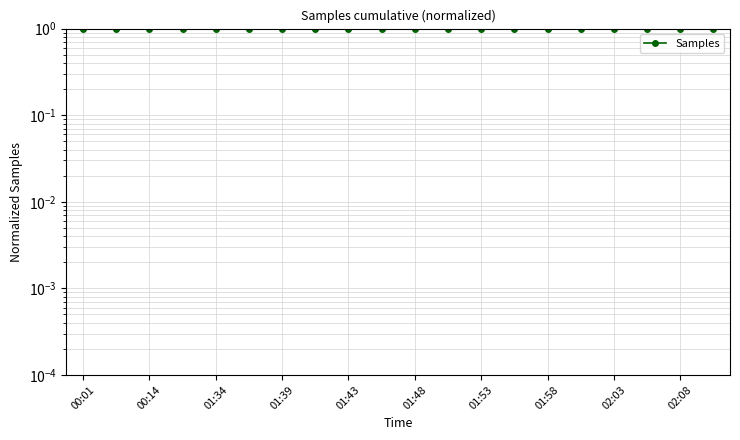

What value does the data have at 02:03?

1.0